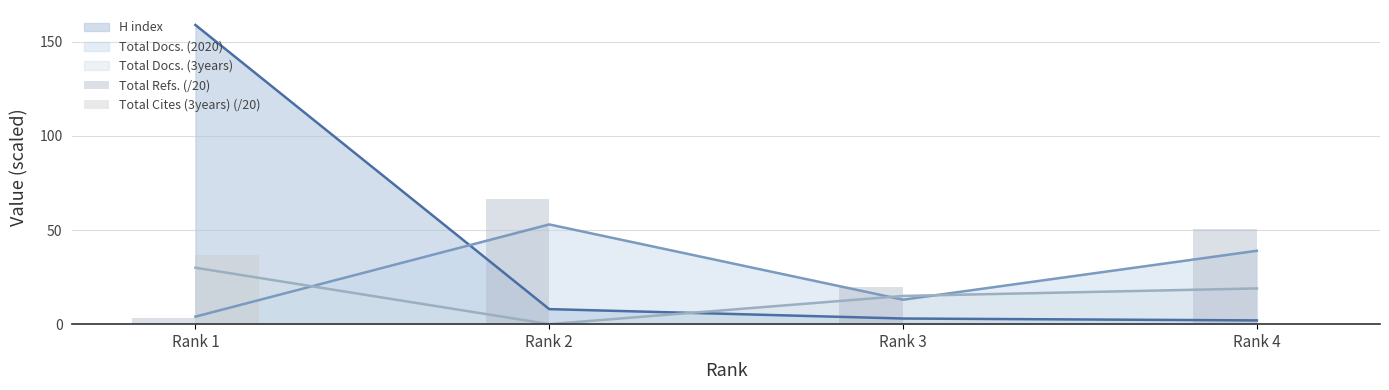

List the labels in order of Total Docs. (2020) value, largest first.

Rank 2, Rank 4, Rank 3, Rank 1